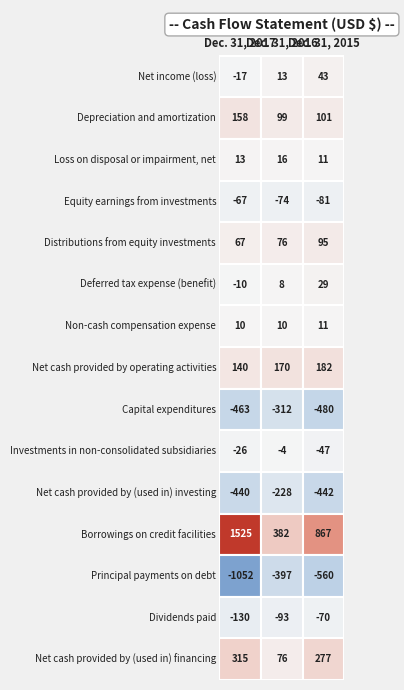

How many series are shown in this chart?

15